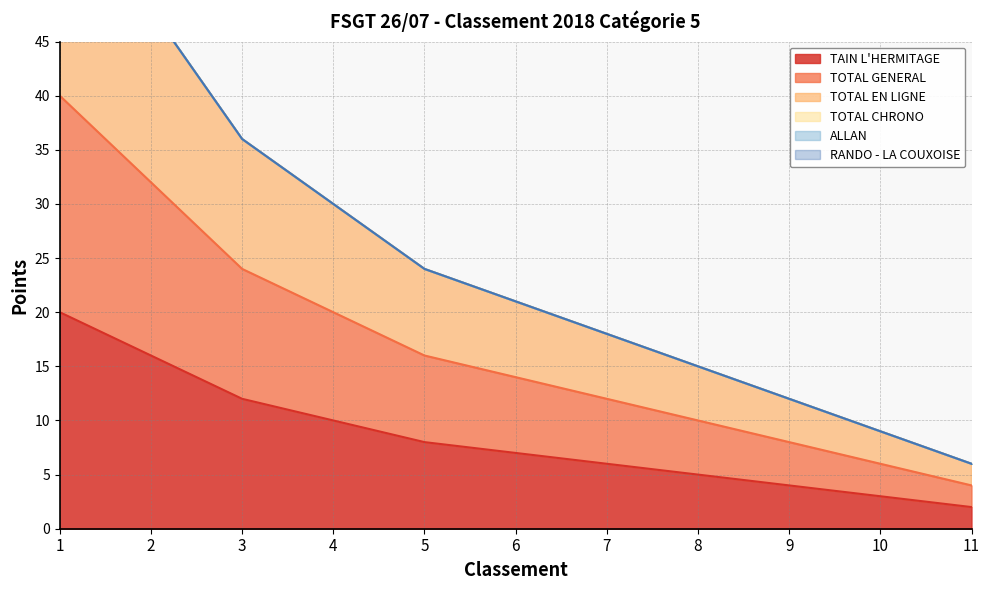

True or false: TAIN L'HERMITAGE and TOTAL EN LIGNE cross at least once.

False